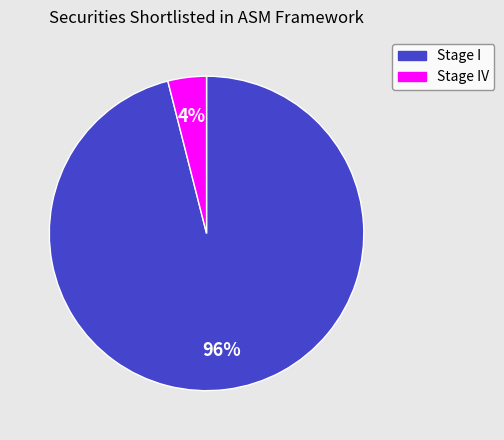

Is there any slice that represents more than half of the pie?

Yes